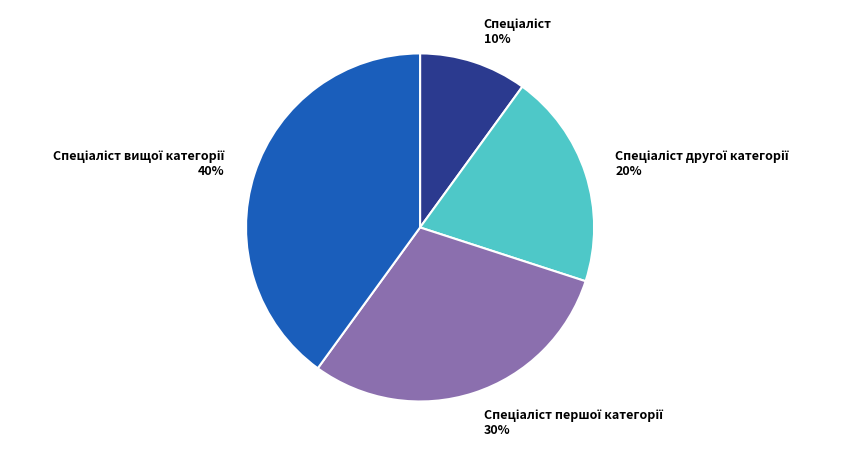

To the nearest percent, what is the average slice percentage?

25%